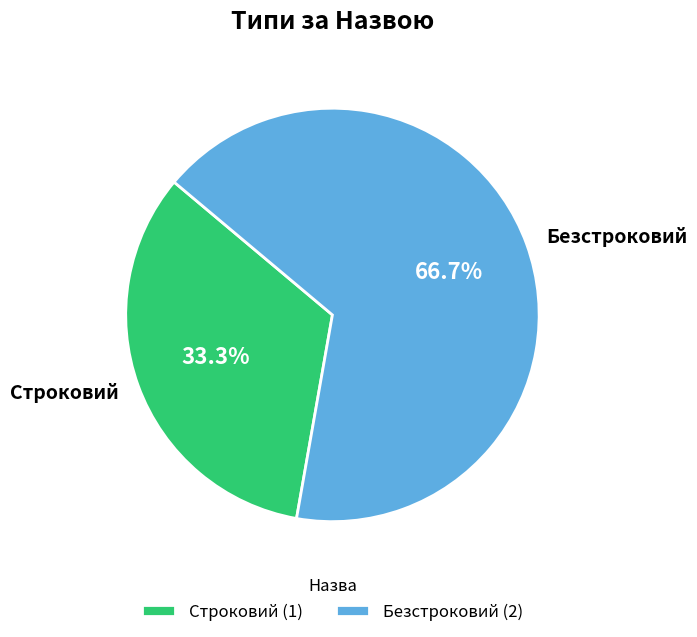

Which category has the biggest portion of the pie?

Безстроковий